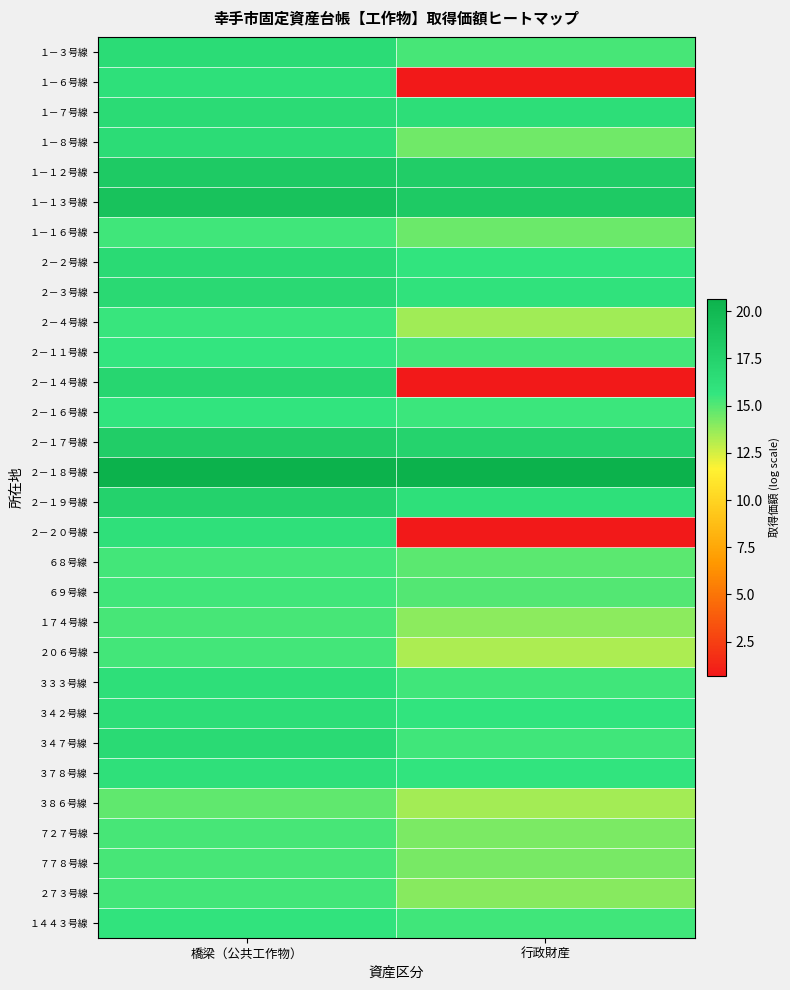

Between 行政財産 and 橋梁（公共工作物）, which is larger?

橋梁（公共工作物）